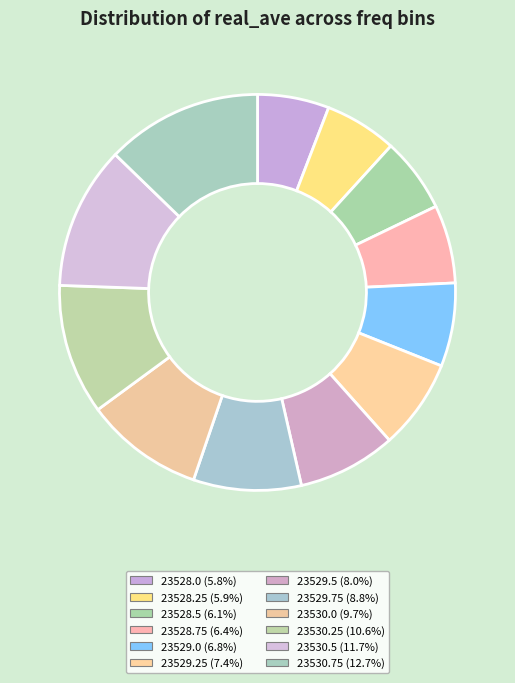

Which category has the biggest portion of the pie?

23530.75